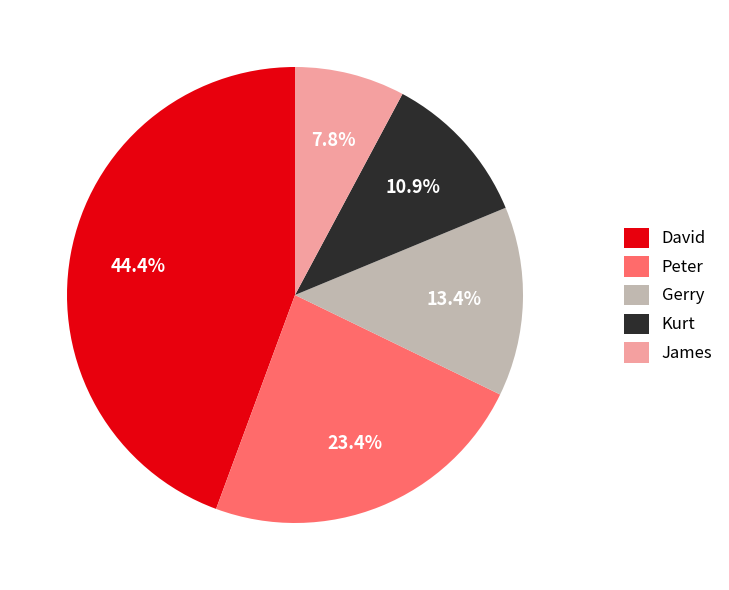

To the nearest percent, what is the difference between the largest and smallest slice percentages?

37%